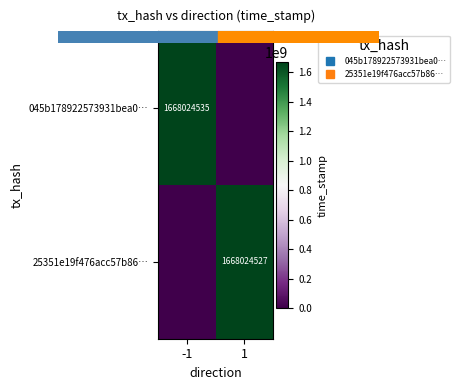

Which category has the lowest value in the 045b178922573931bea0… series?

1